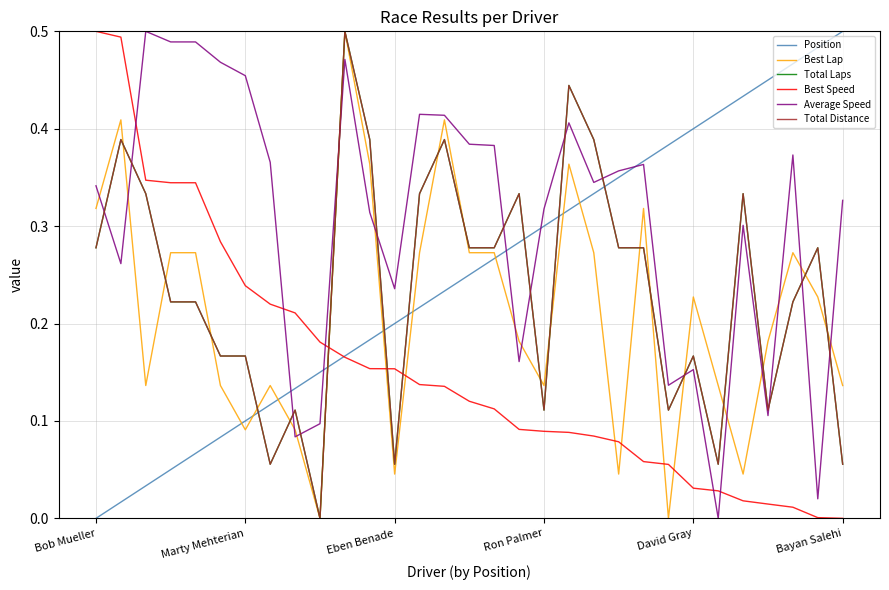

Is this an area chart (filled region under the line)?

No